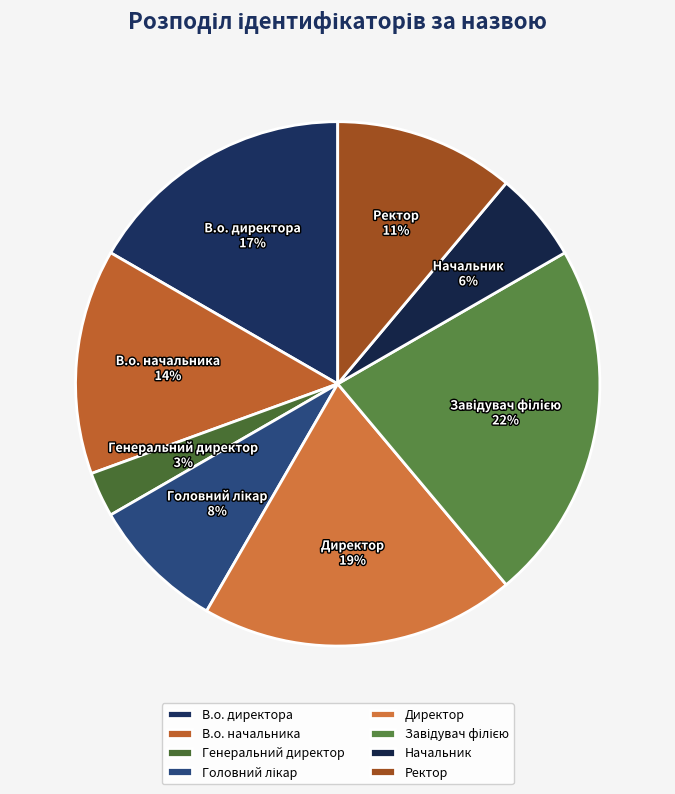

Is there any slice that represents more than half of the pie?

No